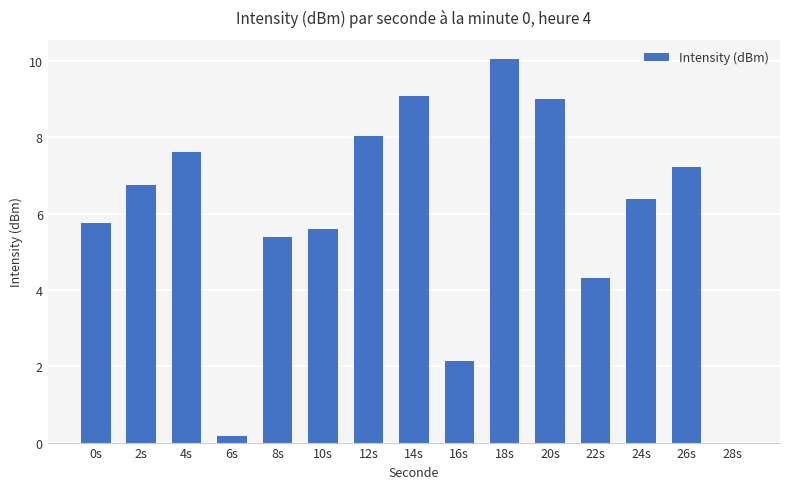

What is the sum of all values?

87.5